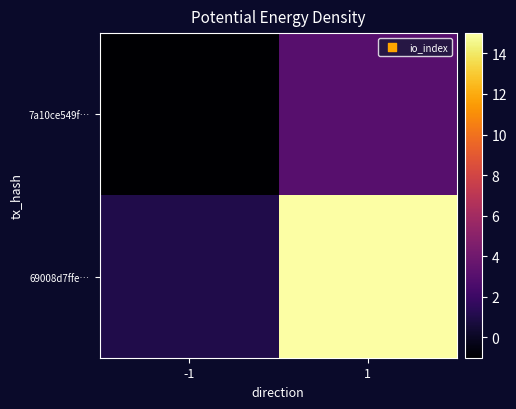

What is the total value across all series at 1?

18